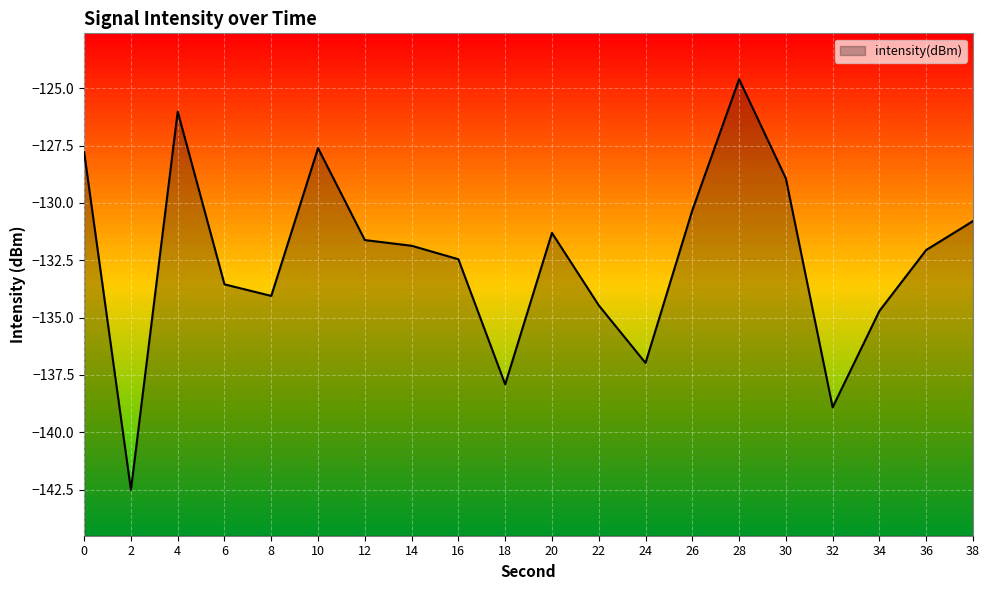

Where is the data nearest to the value -133?

16